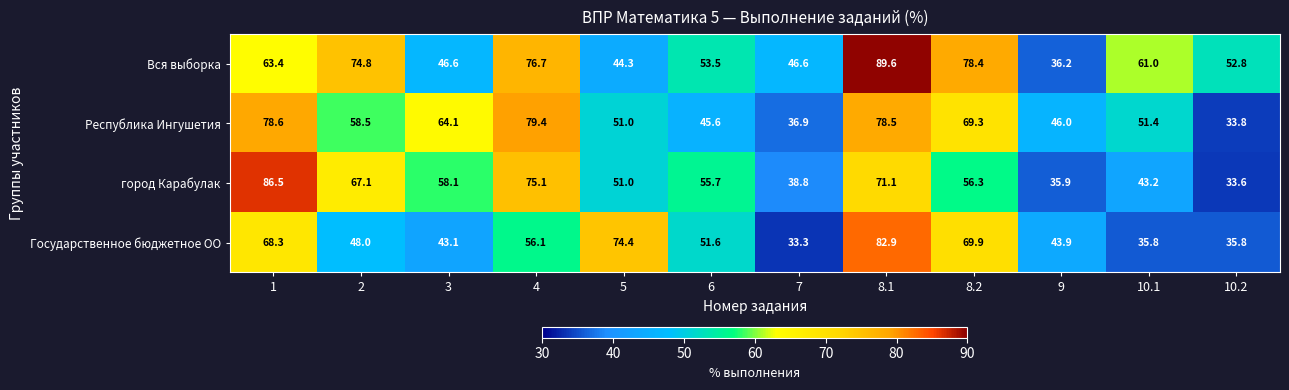

Which series has the largest total across all categories?

Вся выборка